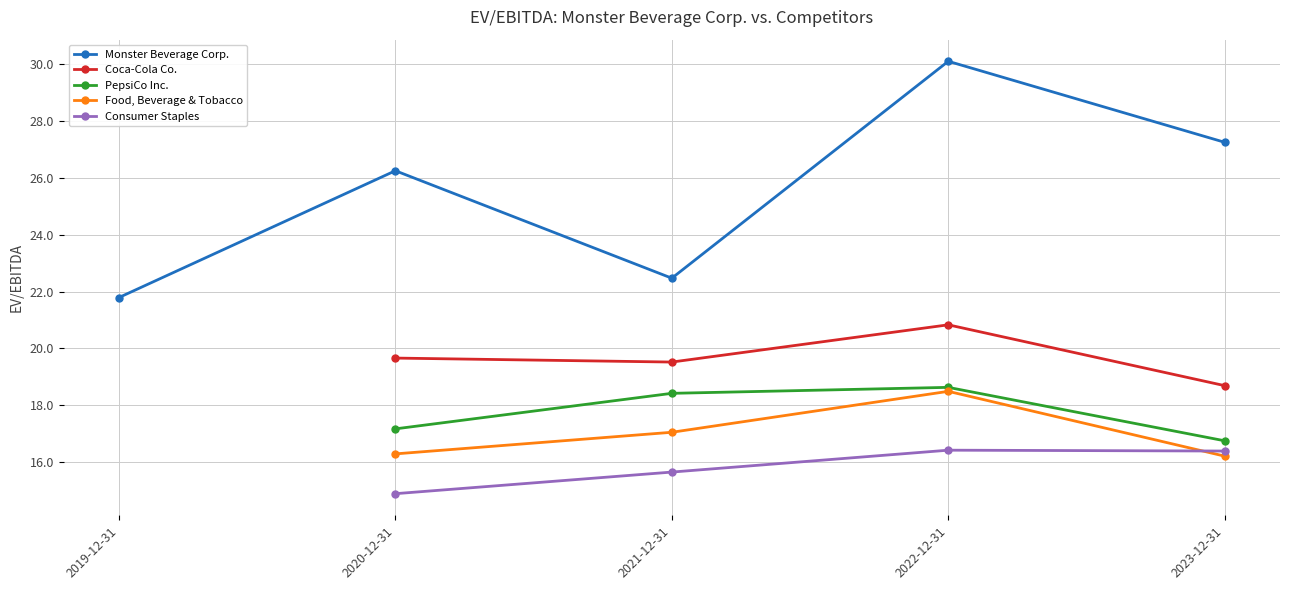

At 2021-12-31, list the series in order from smallest to largest.

Consumer Staples, Food, Beverage & Tobacco, PepsiCo Inc., Coca-Cola Co., Monster Beverage Corp.